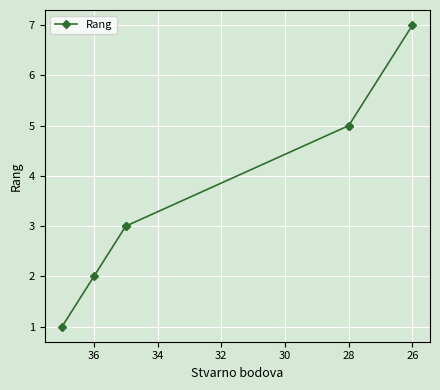

How many lines are shown in the chart?

1